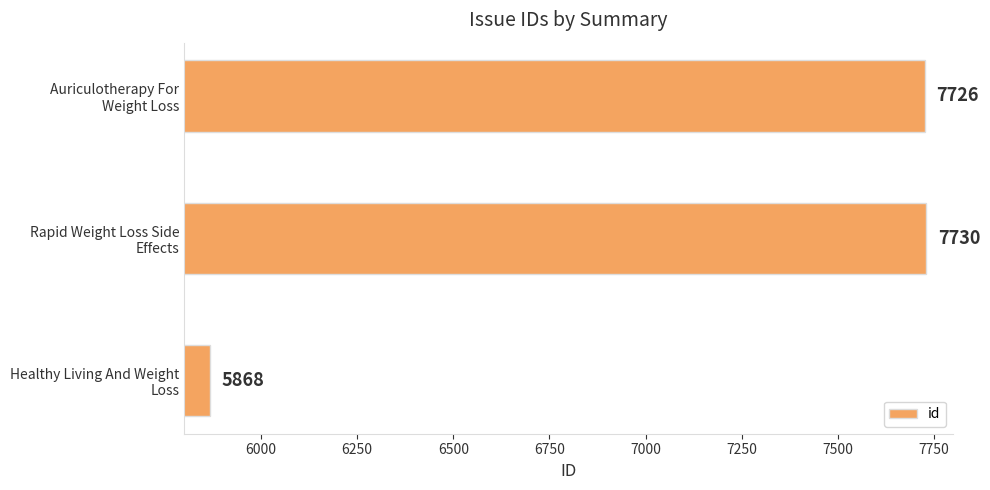

List the labels in order of value, smallest first.

Healthy Living And Weight
Loss, Auriculotherapy For
Weight Loss, Rapid Weight Loss Side
Effects